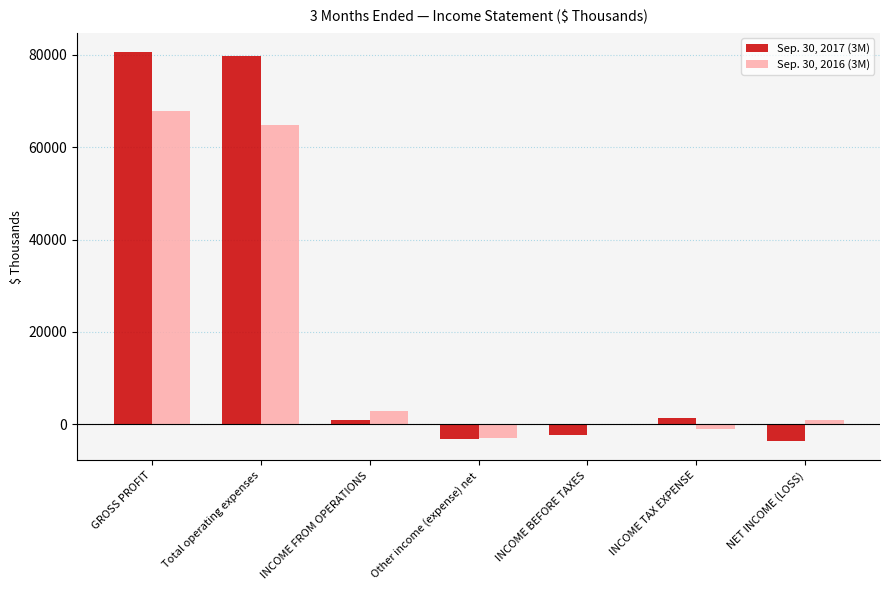

Reading left to right, what are all the values shown in this chart?

Sep. 30, 2017 (3M): 80514	79635	879	-3084	-2205	1400	-3569
Sep. 30, 2016 (3M): 67815	64828	2987	-2992	-5	-978	973